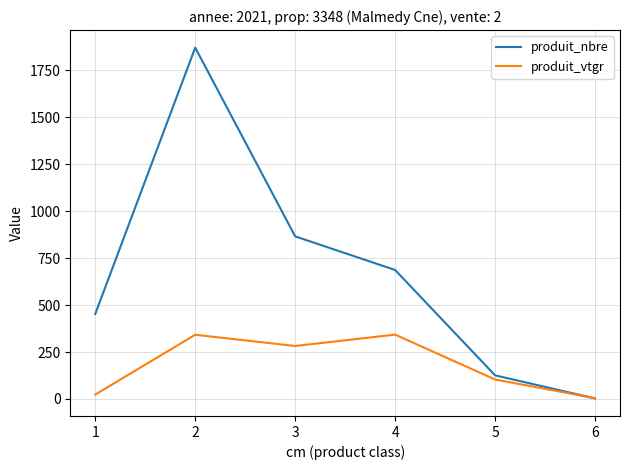

True or false: produit_nbre has more than 0 points higher than both neighbors.

True